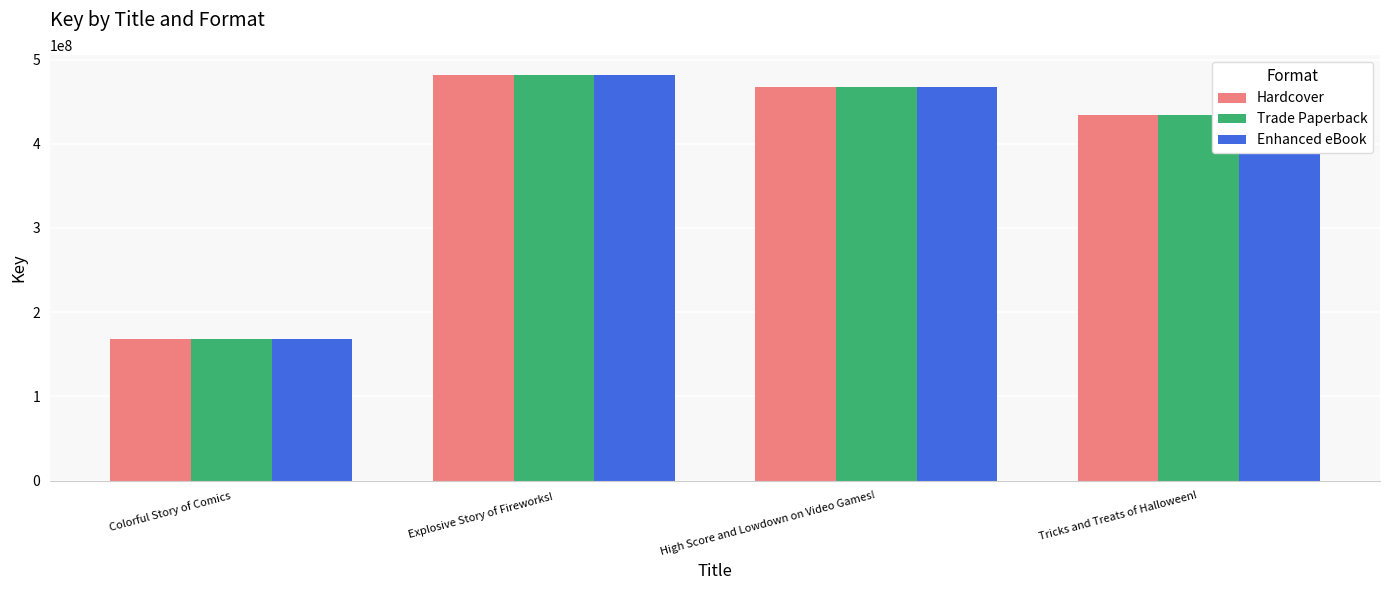

The value of Hardcover at Tricks and Treats of Halloween! is 628626301. True or false?

False